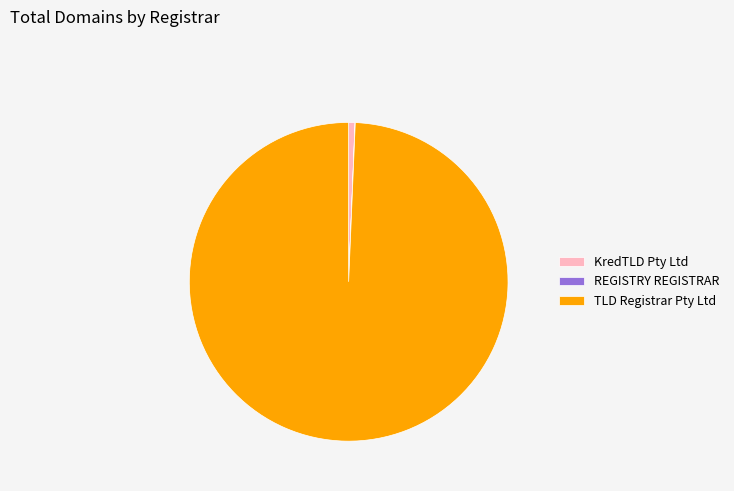

Which category accounts for the majority?

TLD Registrar Pty Ltd